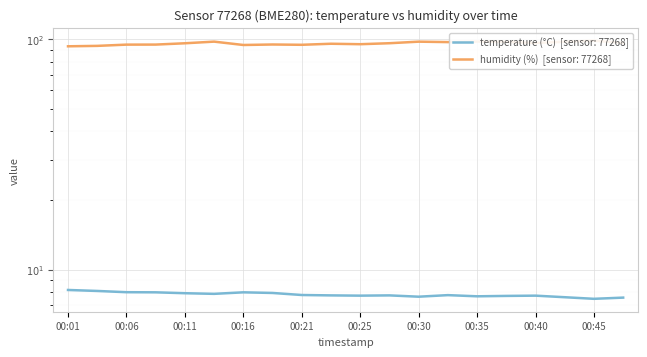

Reading right to left, transcribe all the data shown in this chart.

temperature: 00:47=7.5	00:45=7.5	00:42=7.6	00:40=7.7	00:37=7.7	00:35=7.7	00:33=7.7	00:30=7.6	00:28=7.7	00:25=7.7	00:23=7.7	00:21=7.8	00:18=7.9	00:16=8.0	00:13=7.8	00:11=7.9	00:08=8.0	00:06=8.0	00:03=8.1	00:01=8.2
humidity: 00:47=96.5	00:45=98.5	00:42=97.5	00:40=96.3	00:37=97.4	00:35=97.7	00:33=97.2	00:30=97.6	00:28=96.1	00:25=95.2	00:23=95.6	00:21=94.6	00:18=94.9	00:16=94.4	00:13=97.6	00:11=96.0	00:08=94.8	00:06=94.8	00:03=93.6	00:01=93.2